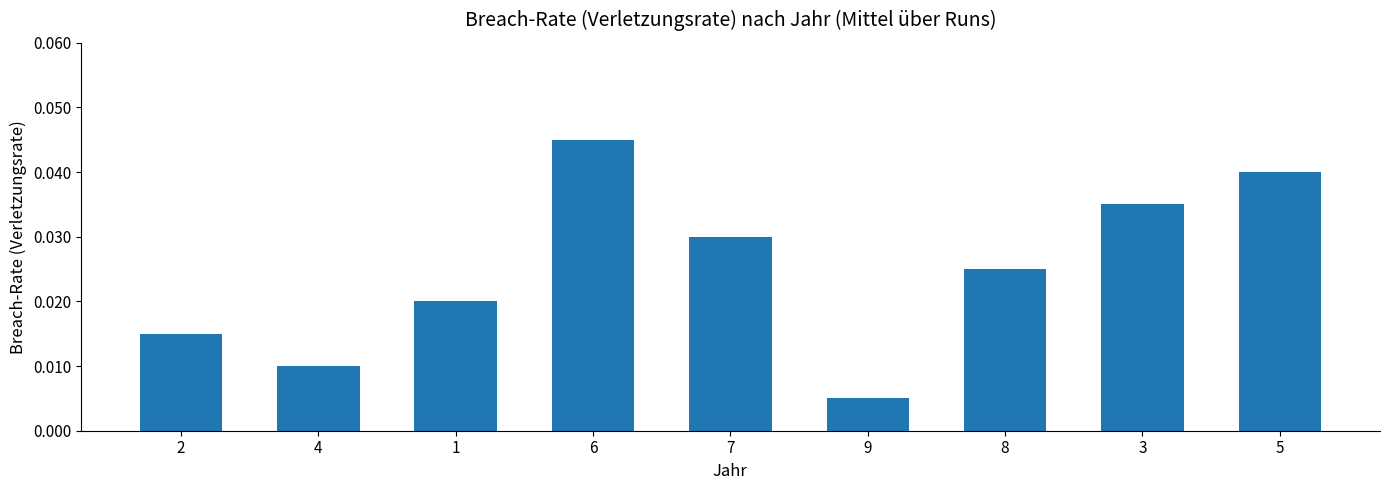

Does the chart contain any negative values?

No